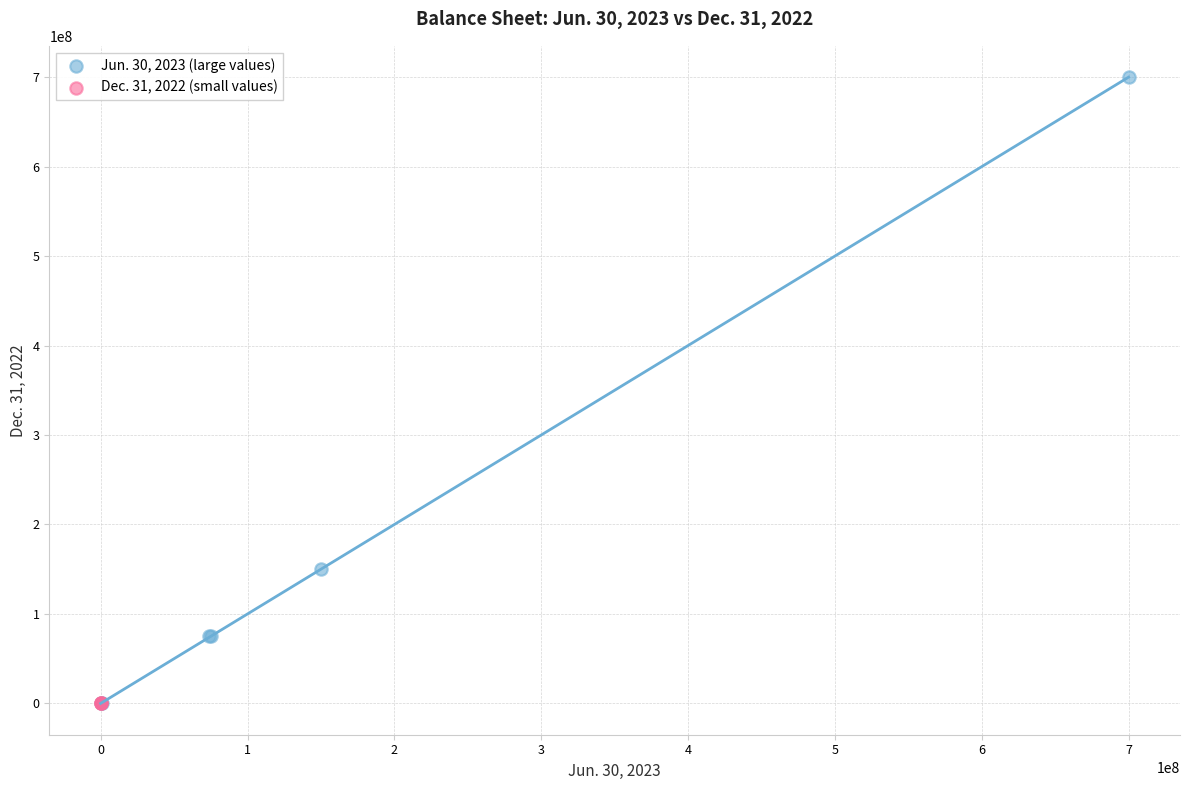

Which series contains the highest Y value?

Jun. 30, 2023 (large values)